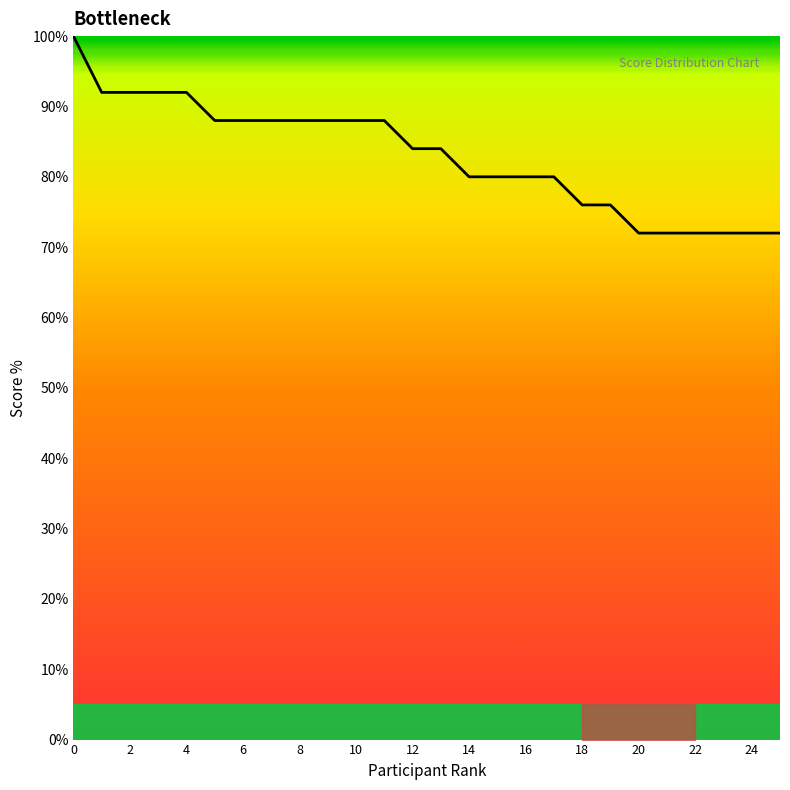

What is the difference between the maximum and minimum values?

28